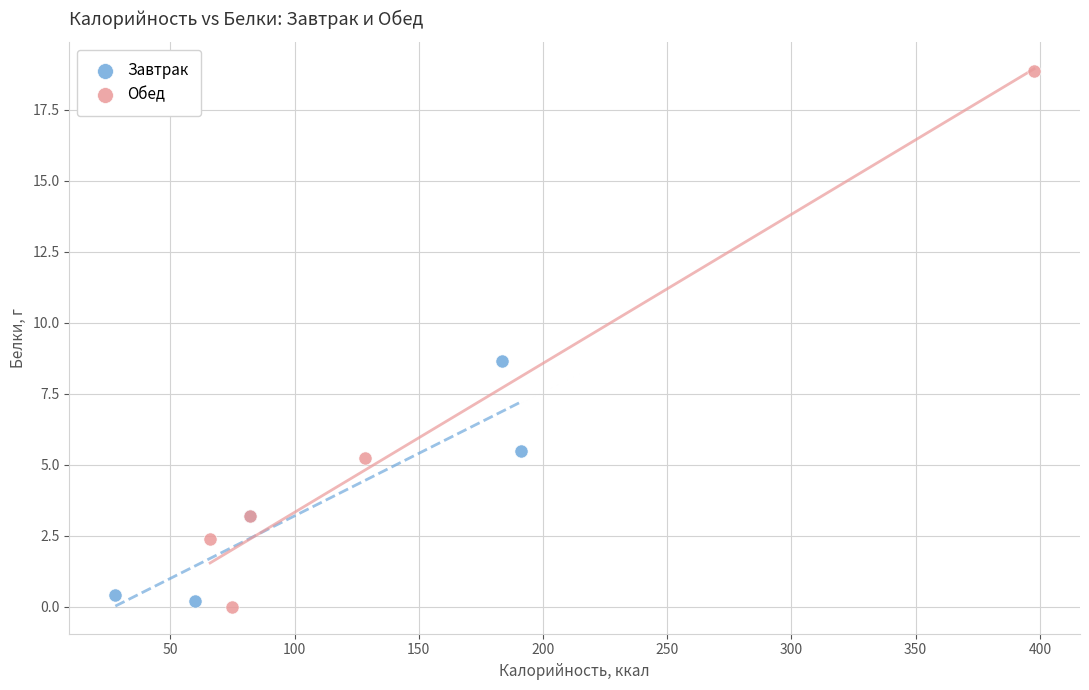

Which series contains the highest Y value?

Обед